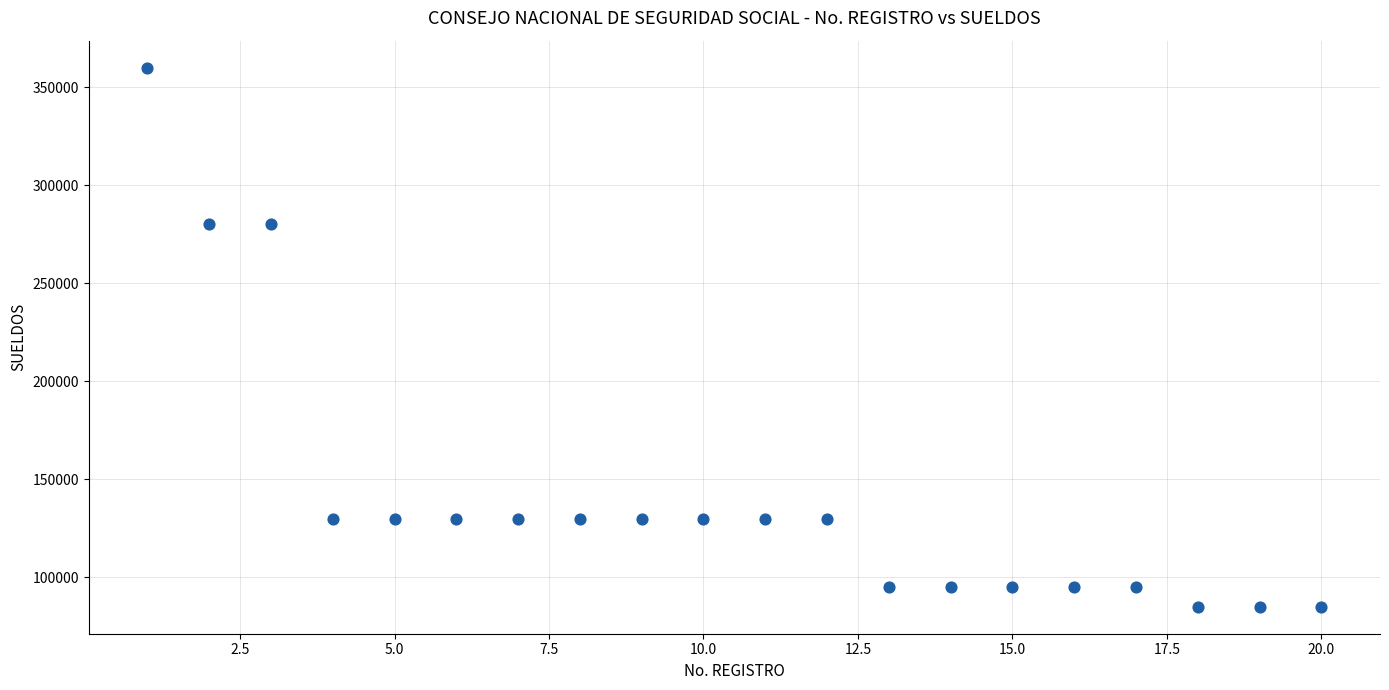

What is the range of Y values (max minus min)?

275000